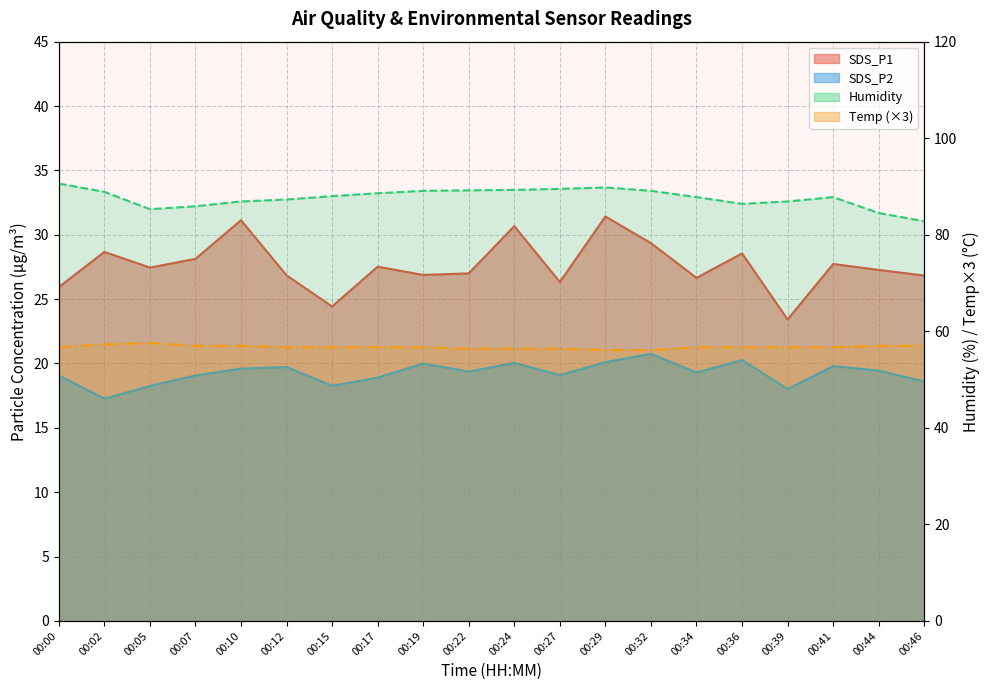

Reading left to right, what are all the values shown in this chart?

SDS_P1: 00:00=25.9	00:02=28.7	00:05=27.4	00:07=28.1	00:10=31.1	00:12=26.9	00:15=24.4	00:17=27.5	00:19=26.9	00:22=27.0	00:24=30.7	00:27=26.3	00:29=31.4	00:32=29.4	00:34=26.6	00:36=28.6	00:39=23.4	00:41=27.7	00:44=27.3	00:46=26.8
SDS_P2: 00:00=19.1	00:02=17.3	00:05=18.2	00:07=19.1	00:10=19.6	00:12=19.7	00:15=18.3	00:17=18.9	00:19=20.0	00:22=19.4	00:24=20.1	00:27=19.1	00:29=20.1	00:32=20.8	00:34=19.3	00:36=20.3	00:39=18.0	00:41=19.8	00:44=19.4	00:46=18.6
Humidity: 00:00=90.6	00:02=88.9	00:05=85.3	00:07=85.9	00:10=86.9	00:12=87.3	00:15=88.0	00:17=88.6	00:19=89.1	00:22=89.2	00:24=89.3	00:27=89.5	00:29=89.8	00:32=89.1	00:34=87.8	00:36=86.4	00:39=86.9	00:41=87.8	00:44=84.5	00:46=82.8
Temp: 00:00=56.7	00:02=57.3	00:05=57.6	00:07=57.0	00:10=57.0	00:12=56.7	00:15=56.7	00:17=56.7	00:19=56.7	00:22=56.4	00:24=56.4	00:27=56.4	00:29=56.1	00:32=56.1	00:34=56.7	00:36=56.7	00:39=56.7	00:41=56.7	00:44=57.0	00:46=57.0